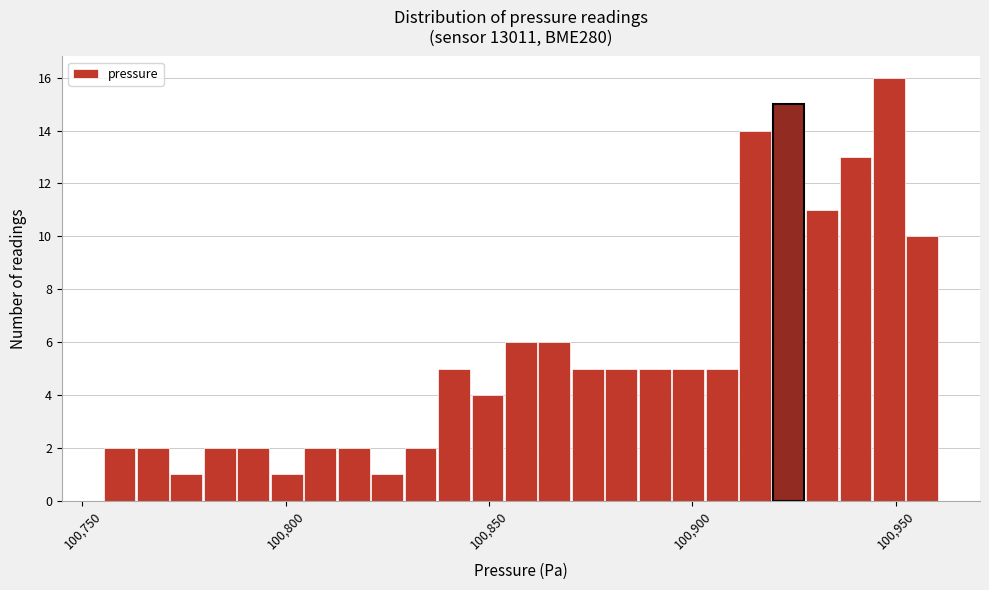

Around what value on the x-axis is the tallest bar? Give the approximate position of its centre, as read against the axis.

100950